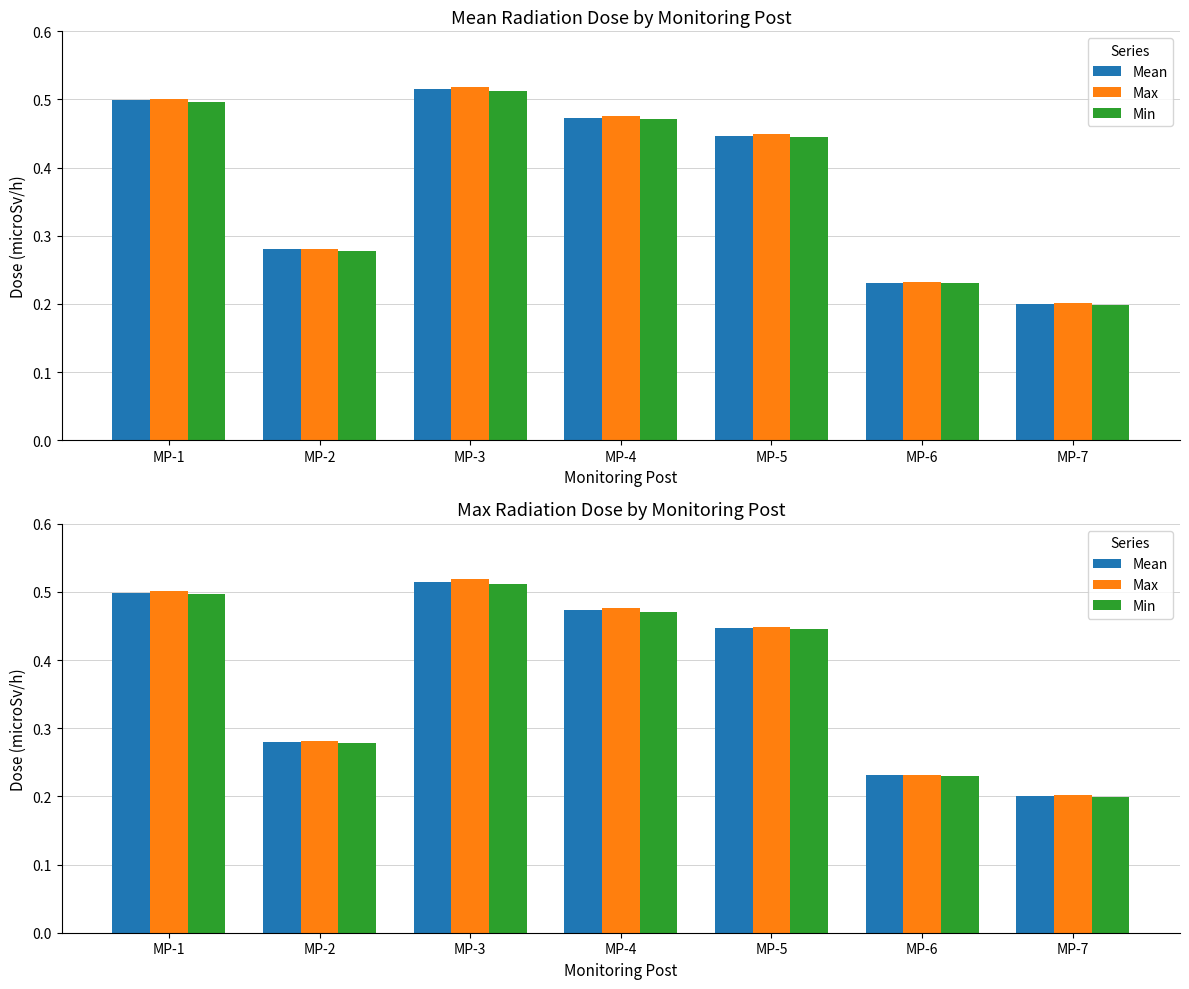

Which has a higher value, MP-6 or MP-2?

MP-2